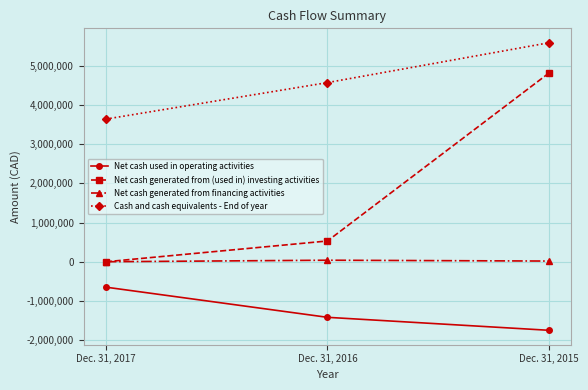

What are all the series names shown in the legend?

Net cash used in operating activities, Net cash generated from (used in) investing activities, Net cash generated from financing activities, Cash and cash equivalents - End of year